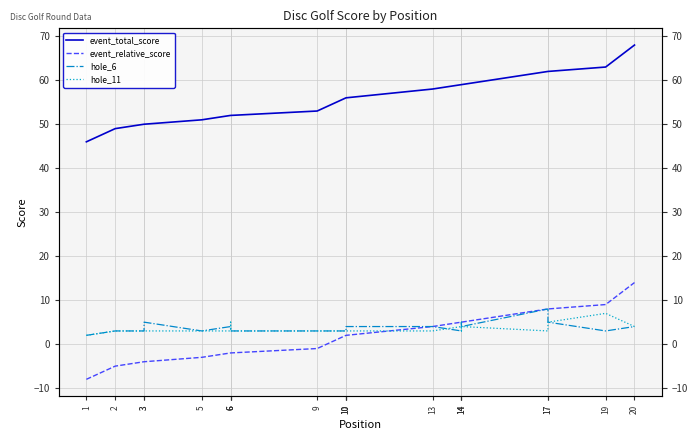

Count the number of data series in this chart.

4